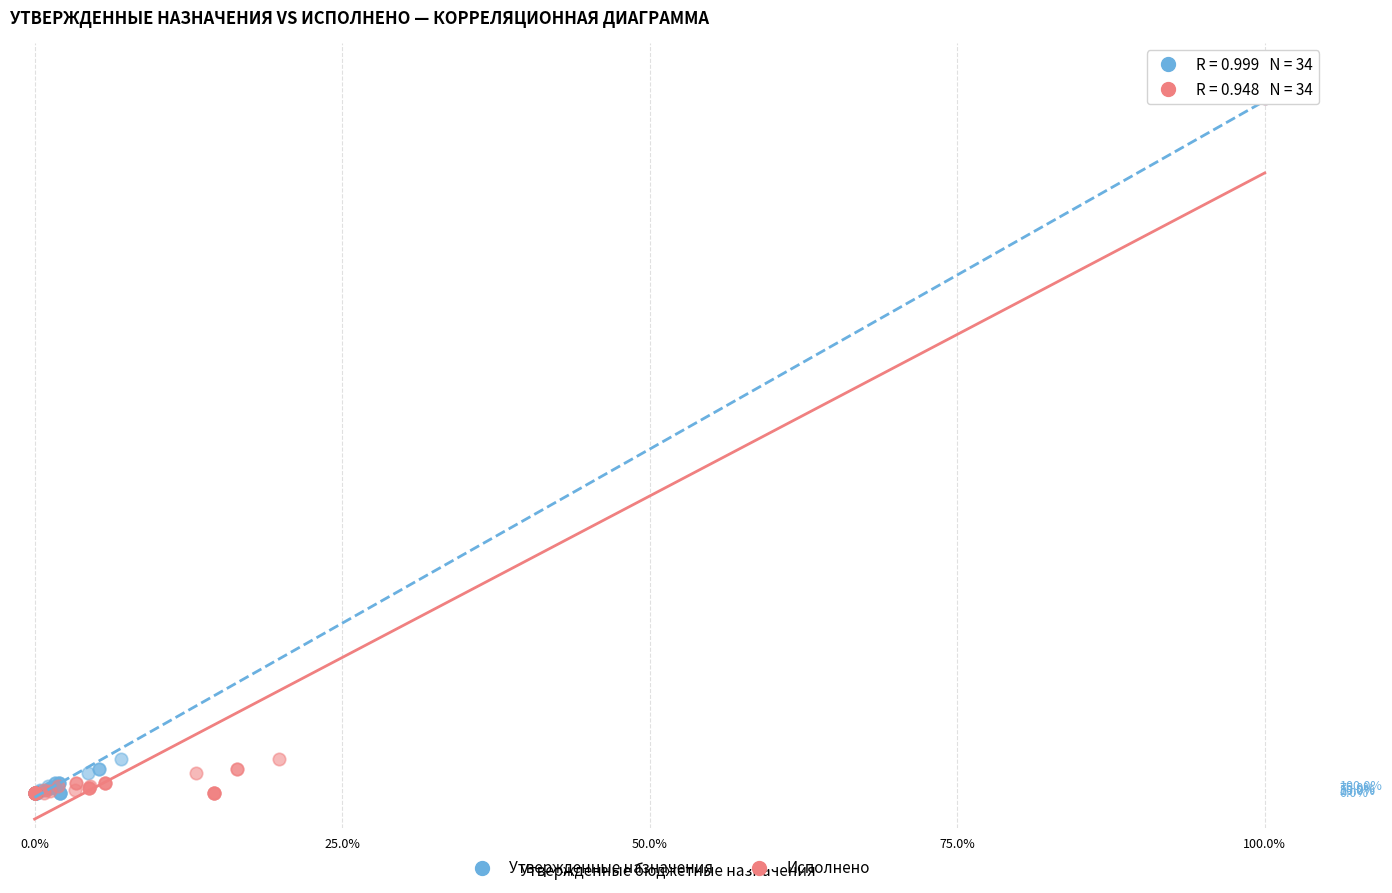

What are all the series names shown in the legend?

Утвержденные назначения, Исполнено